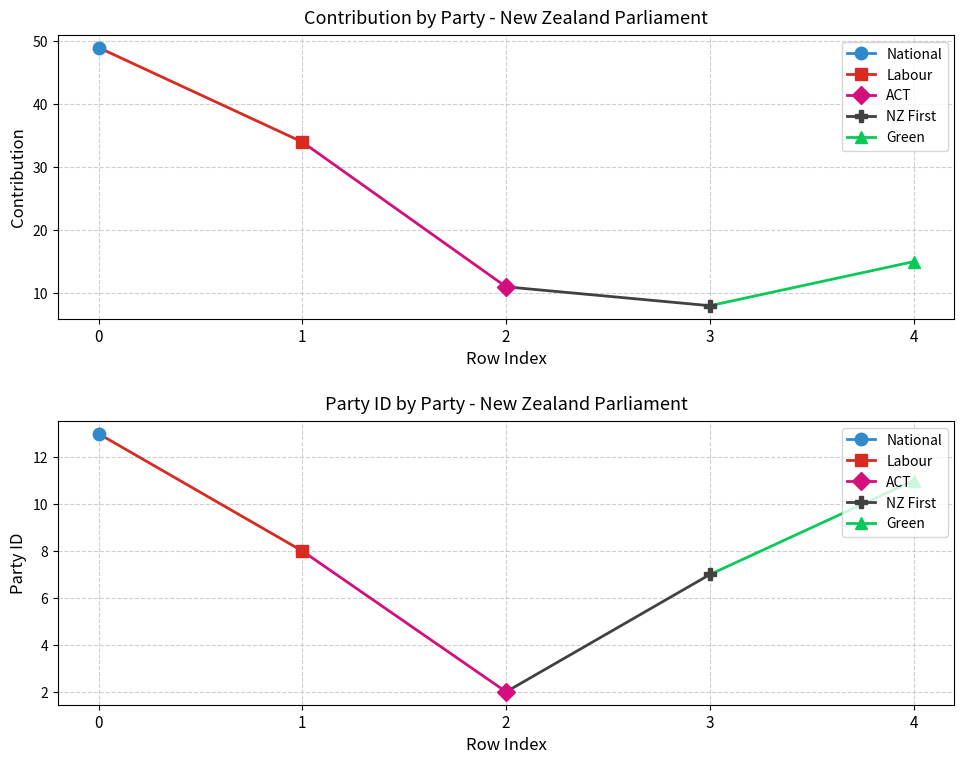

True or false: National and Green intersect in this chart.

False